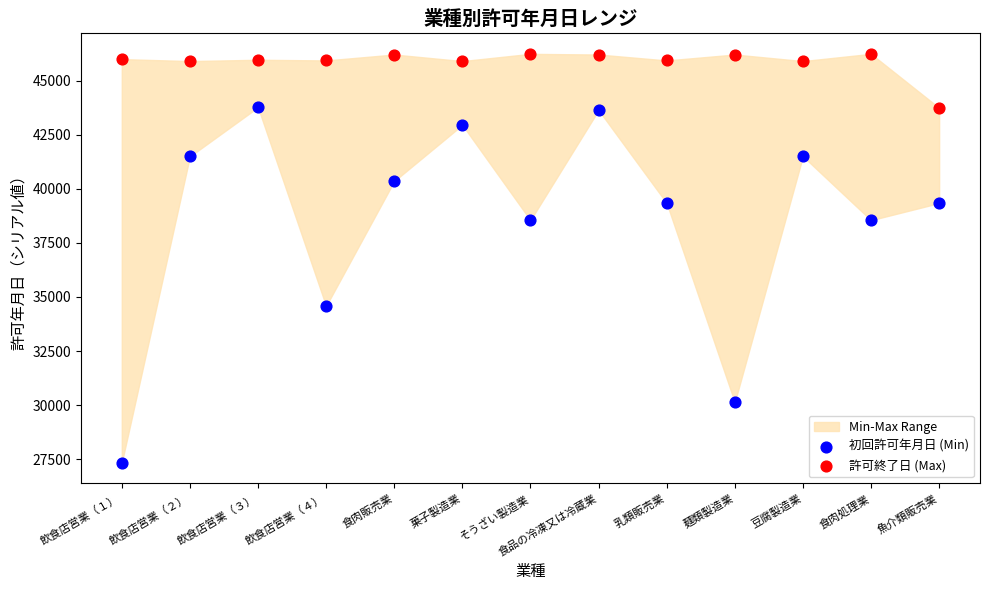

Which series contains the highest Y value?

許可終了日 (Max)